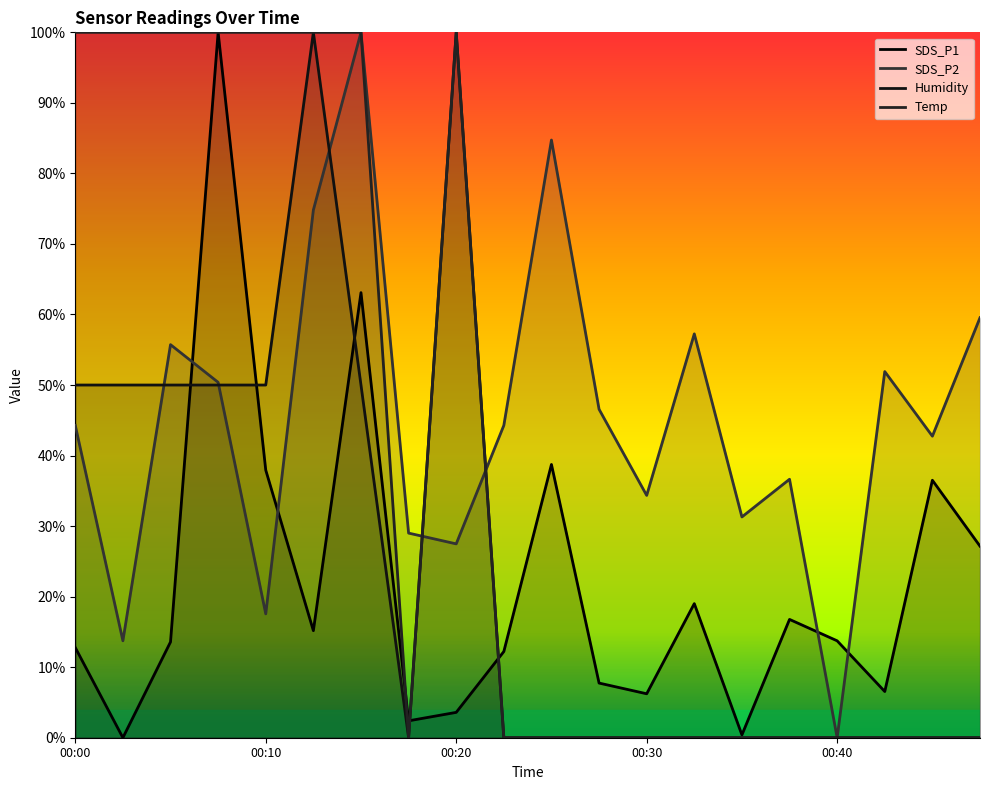

Reading left to right, transcribe all the data shown in this chart.

Temp: 00:00=100.0	00:02=100.0	00:05=100.0	00:07=100.0	00:10=100.0	00:12=100.0	00:15=100.0	00:17=0.0	00:20=100.0	00:22=0.0	00:25=0.0	00:27=0.0	00:30=0.0	00:32=0.0	00:35=0.0	00:37=0.0	00:40=0.0	00:42=0.0	00:45=0.0	00:47=0.0
Humidity: 00:00=50.0	00:02=50.0	00:05=50.0	00:07=50.0	00:10=50.0	00:12=100.0	00:15=50.0	00:17=0.0	00:20=100.0	00:22=0.0	00:25=0.0	00:27=0.0	00:30=0.0	00:32=0.0	00:35=0.0	00:37=0.0	00:40=0.0	00:42=0.0	00:45=0.0	00:47=0.0
SDS_P1: 00:00=12.8	00:02=0.0	00:05=13.6	00:07=100.0	00:10=37.9	00:12=15.2	00:15=63.1	00:17=2.4	00:20=3.6	00:22=12.2	00:25=38.7	00:27=7.7	00:30=6.2	00:32=19.0	00:35=0.4	00:37=16.8	00:40=13.7	00:42=6.5	00:45=36.5	00:47=27.2
SDS_P2: 00:00=44.3	00:02=13.7	00:05=55.7	00:07=50.4	00:10=17.6	00:12=74.8	00:15=100.0	00:17=29.0	00:20=27.5	00:22=44.3	00:25=84.7	00:27=46.6	00:30=34.4	00:32=57.3	00:35=31.3	00:37=36.6	00:40=0.0	00:42=51.9	00:45=42.7	00:47=59.5